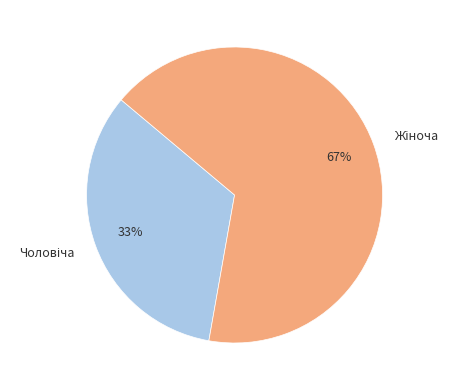

To the nearest percent, what is the average slice percentage?

50%